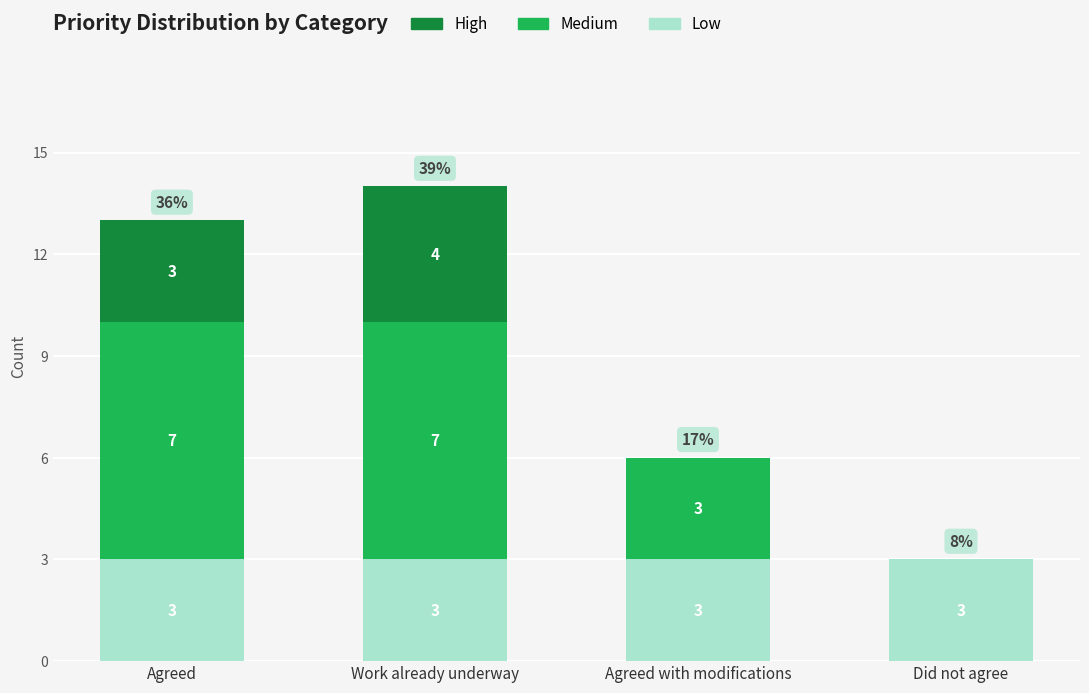

What is the sum of all Low values?

12